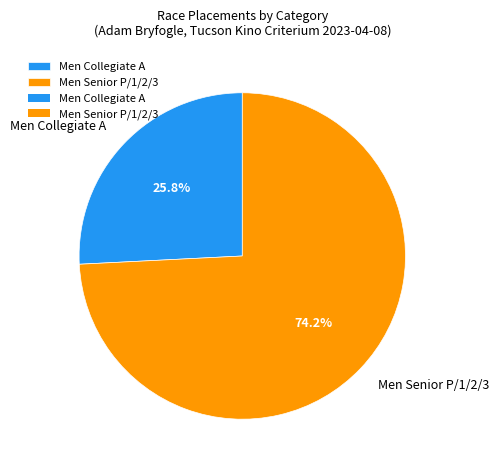

How many segments does this pie chart have?

2